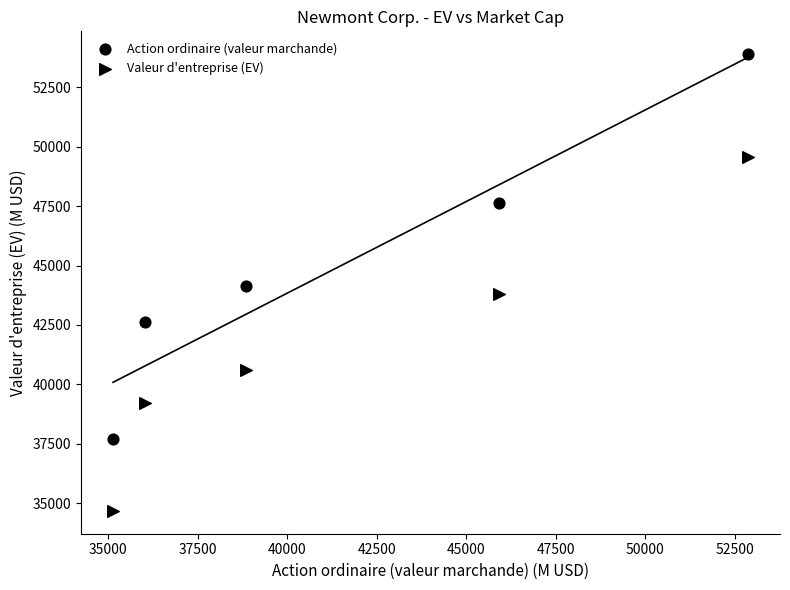

Count the number of points in this scatter plot.

10